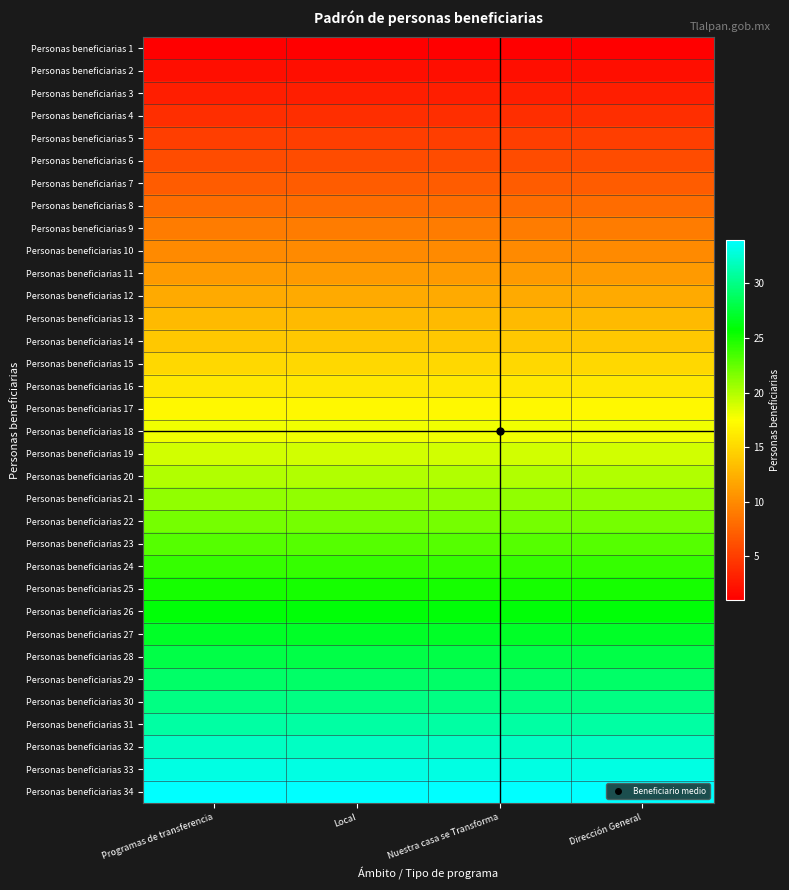

Reading right to left, list all the values displayed in this chart.

Personas beneficiarias 1: Dirección General=1	Nuestra casa se Transforma=1	Local=1	Programas de transferencia=1
Personas beneficiarias 2: Dirección General=2	Nuestra casa se Transforma=2	Local=2	Programas de transferencia=2
Personas beneficiarias 3: Dirección General=3	Nuestra casa se Transforma=3	Local=3	Programas de transferencia=3
Personas beneficiarias 4: Dirección General=4	Nuestra casa se Transforma=4	Local=4	Programas de transferencia=4
Personas beneficiarias 5: Dirección General=5	Nuestra casa se Transforma=5	Local=5	Programas de transferencia=5
Personas beneficiarias 6: Dirección General=6	Nuestra casa se Transforma=6	Local=6	Programas de transferencia=6
Personas beneficiarias 7: Dirección General=7	Nuestra casa se Transforma=7	Local=7	Programas de transferencia=7
Personas beneficiarias 8: Dirección General=8	Nuestra casa se Transforma=8	Local=8	Programas de transferencia=8
Personas beneficiarias 9: Dirección General=9	Nuestra casa se Transforma=9	Local=9	Programas de transferencia=9
Personas beneficiarias 10: Dirección General=10	Nuestra casa se Transforma=10	Local=10	Programas de transferencia=10
Personas beneficiarias 11: Dirección General=11	Nuestra casa se Transforma=11	Local=11	Programas de transferencia=11
Personas beneficiarias 12: Dirección General=12	Nuestra casa se Transforma=12	Local=12	Programas de transferencia=12
Personas beneficiarias 13: Dirección General=13	Nuestra casa se Transforma=13	Local=13	Programas de transferencia=13
Personas beneficiarias 14: Dirección General=14	Nuestra casa se Transforma=14	Local=14	Programas de transferencia=14
Personas beneficiarias 15: Dirección General=15	Nuestra casa se Transforma=15	Local=15	Programas de transferencia=15
Personas beneficiarias 16: Dirección General=16	Nuestra casa se Transforma=16	Local=16	Programas de transferencia=16
Personas beneficiarias 17: Dirección General=17	Nuestra casa se Transforma=17	Local=17	Programas de transferencia=17
Personas beneficiarias 18: Dirección General=18	Nuestra casa se Transforma=18	Local=18	Programas de transferencia=18
Personas beneficiarias 19: Dirección General=19	Nuestra casa se Transforma=19	Local=19	Programas de transferencia=19
Personas beneficiarias 20: Dirección General=20	Nuestra casa se Transforma=20	Local=20	Programas de transferencia=20
Personas beneficiarias 21: Dirección General=21	Nuestra casa se Transforma=21	Local=21	Programas de transferencia=21
Personas beneficiarias 22: Dirección General=22	Nuestra casa se Transforma=22	Local=22	Programas de transferencia=22
Personas beneficiarias 23: Dirección General=23	Nuestra casa se Transforma=23	Local=23	Programas de transferencia=23
Personas beneficiarias 24: Dirección General=24	Nuestra casa se Transforma=24	Local=24	Programas de transferencia=24
Personas beneficiarias 25: Dirección General=25	Nuestra casa se Transforma=25	Local=25	Programas de transferencia=25
Personas beneficiarias 26: Dirección General=26	Nuestra casa se Transforma=26	Local=26	Programas de transferencia=26
Personas beneficiarias 27: Dirección General=27	Nuestra casa se Transforma=27	Local=27	Programas de transferencia=27
Personas beneficiarias 28: Dirección General=28	Nuestra casa se Transforma=28	Local=28	Programas de transferencia=28
Personas beneficiarias 29: Dirección General=29	Nuestra casa se Transforma=29	Local=29	Programas de transferencia=29
Personas beneficiarias 30: Dirección General=30	Nuestra casa se Transforma=30	Local=30	Programas de transferencia=30
Personas beneficiarias 31: Dirección General=31	Nuestra casa se Transforma=31	Local=31	Programas de transferencia=31
Personas beneficiarias 32: Dirección General=32	Nuestra casa se Transforma=32	Local=32	Programas de transferencia=32
Personas beneficiarias 33: Dirección General=33	Nuestra casa se Transforma=33	Local=33	Programas de transferencia=33
Personas beneficiarias 34: Dirección General=34	Nuestra casa se Transforma=34	Local=34	Programas de transferencia=34